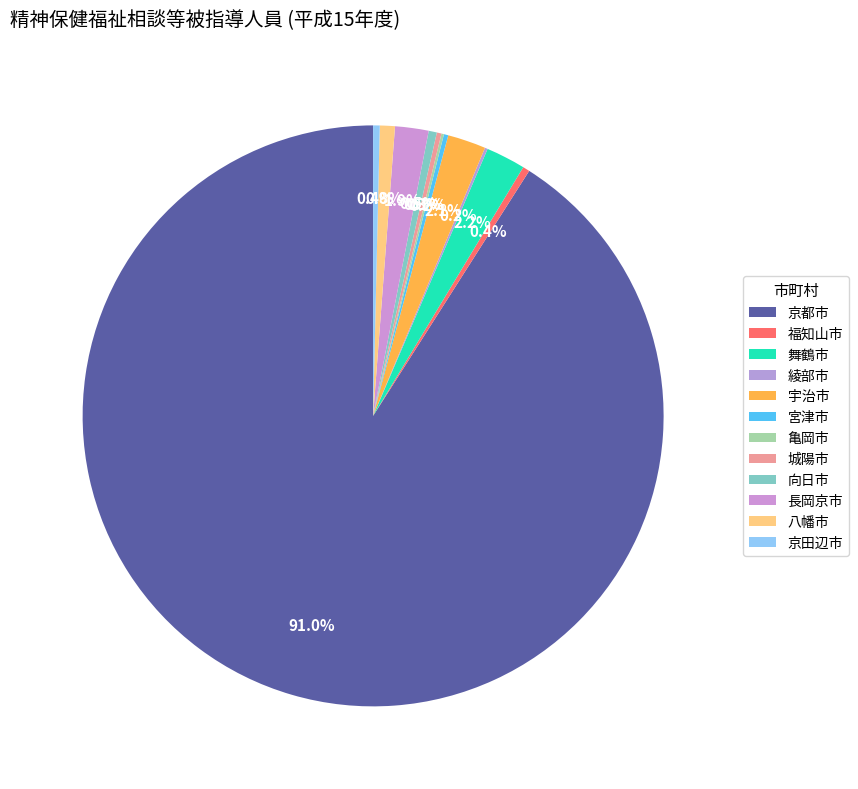

Is there a majority slice in this chart?

Yes